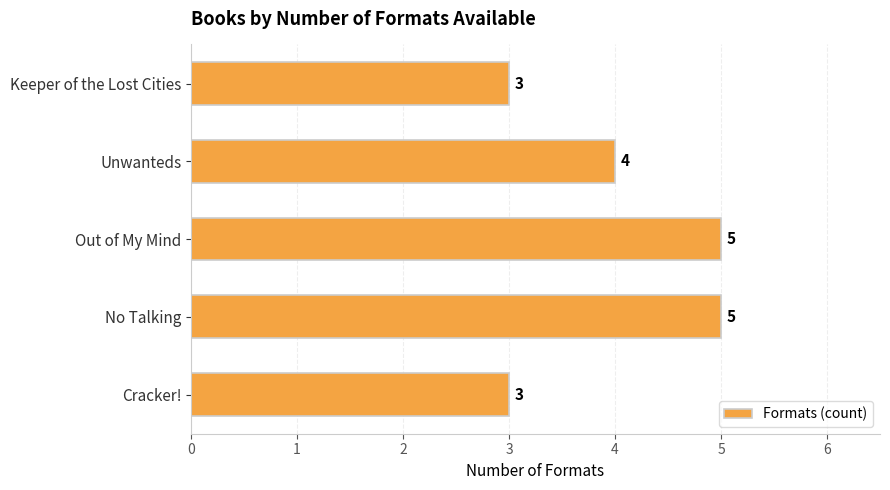

The chart shows a value of 2 at Keeper of the Lost Cities. True or false?

False